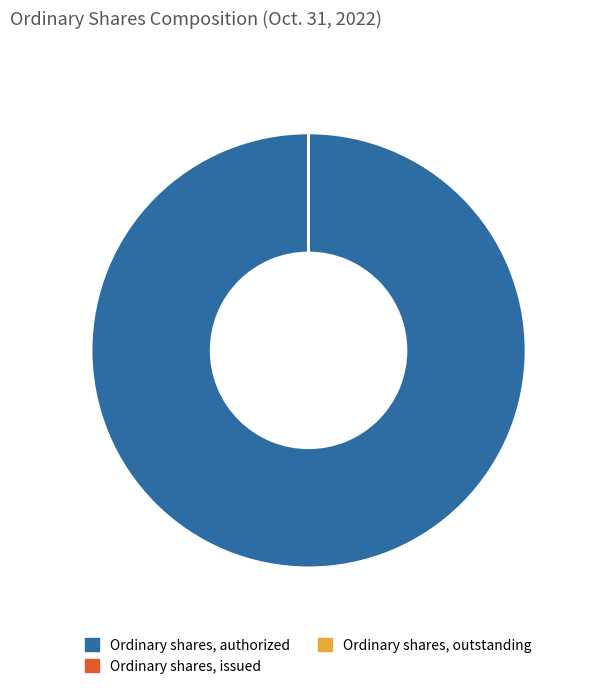

Which slice is the largest?

Ordinary shares, authorized